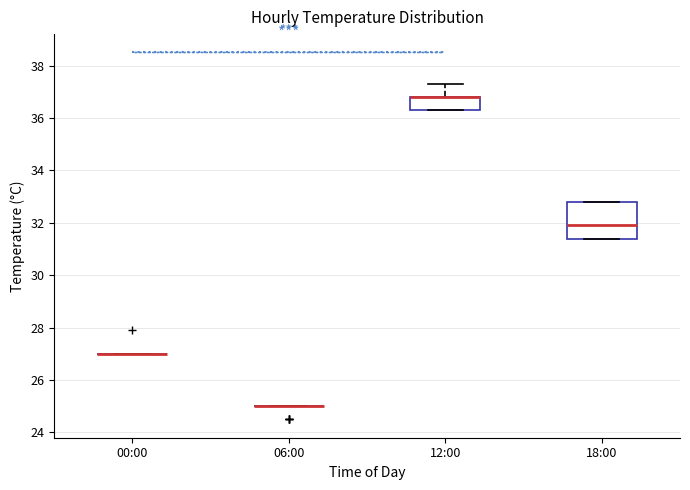

Reading left to right, transcribe this box plot: for each box, give where its median line is, the range the box spans, and where its two whiskers end, as read against the y-axis. The values are not printed on the chart, so give them approximately, as read against the axis.

00:00: box collapsed to a line at 27.0, whiskers 27.0 to 27.0
06:00: box collapsed to a line at 25.0, whiskers 25.0 to 25.0
12:00: median 36.8 (drawn on the box's upper edge), box 36.4 to 36.8, whiskers 36.4 to 37.4
18:00: median 32.0, box 31.4 to 32.8, whiskers 31.4 to 32.8